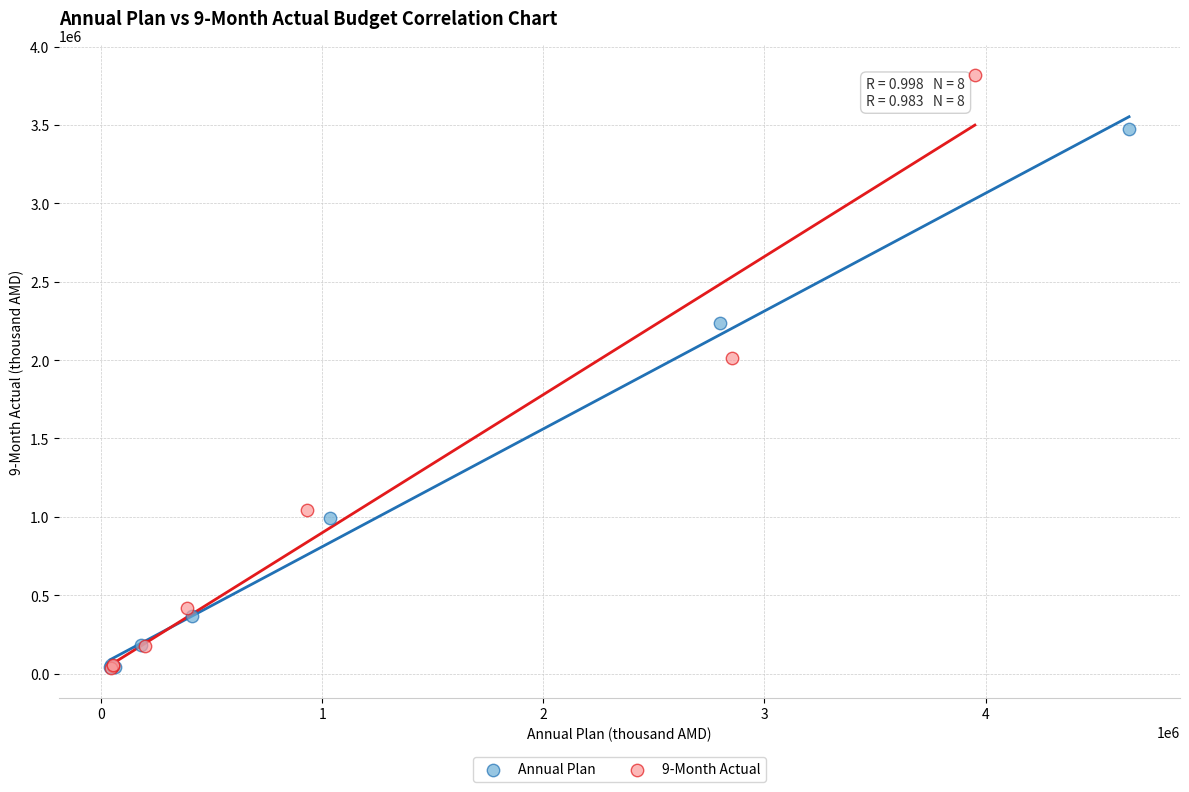

Which series contains the highest Y value?

9-Month Actual